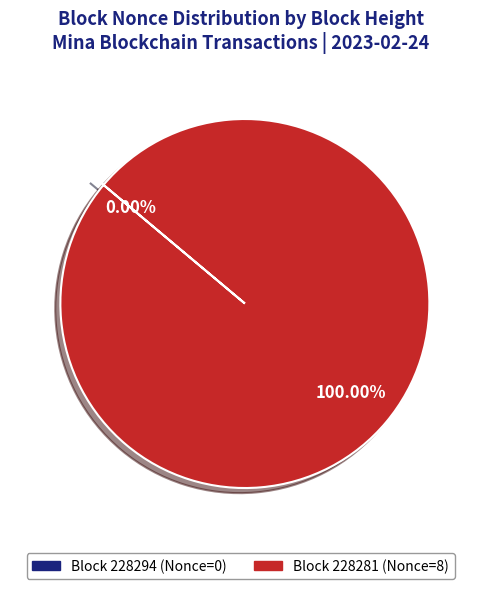

To the nearest percent, what is the difference between the largest and smallest slice percentages?

100%